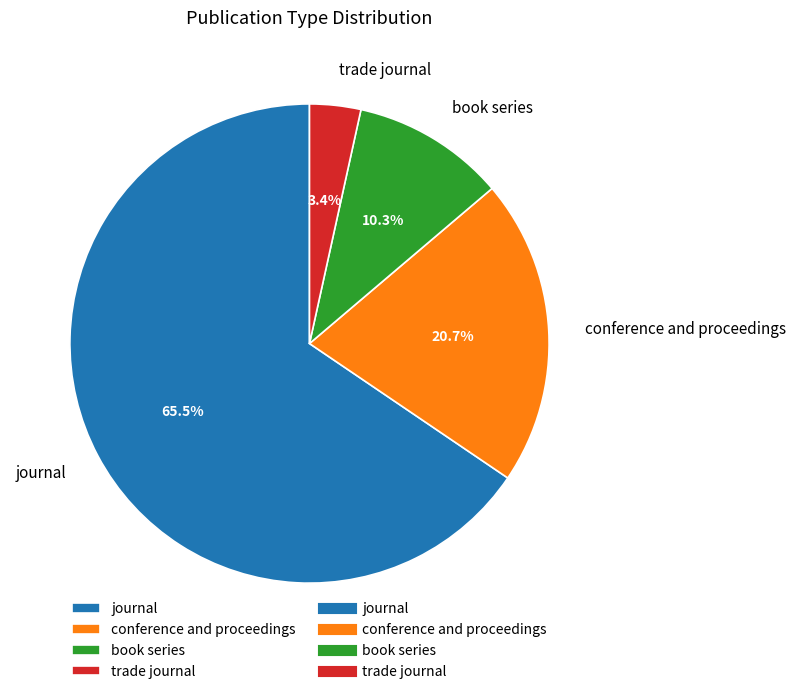

What is the majority slice?

journal